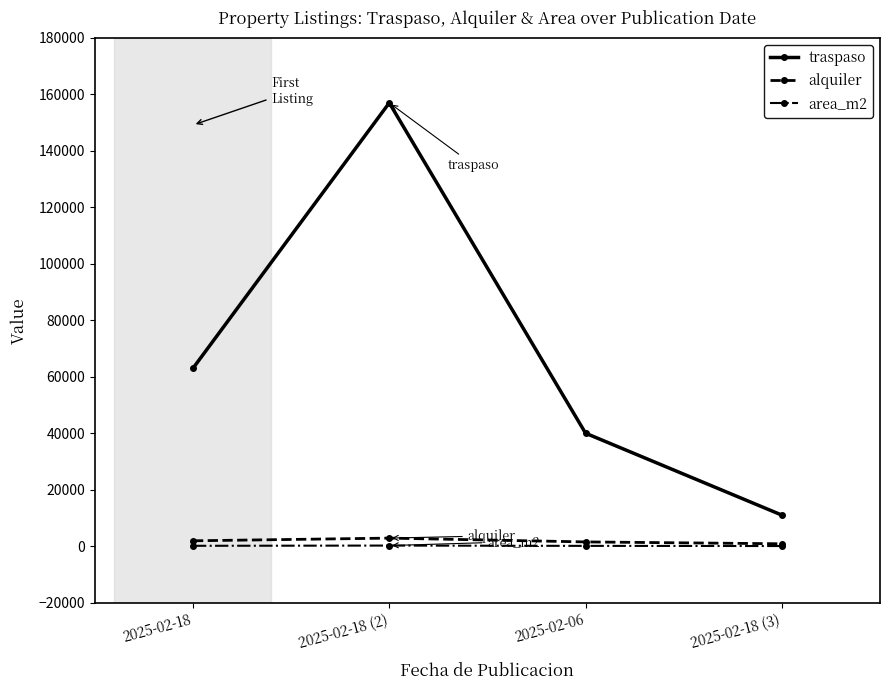

What is the label of the 2nd point from the right?

2025-02-06